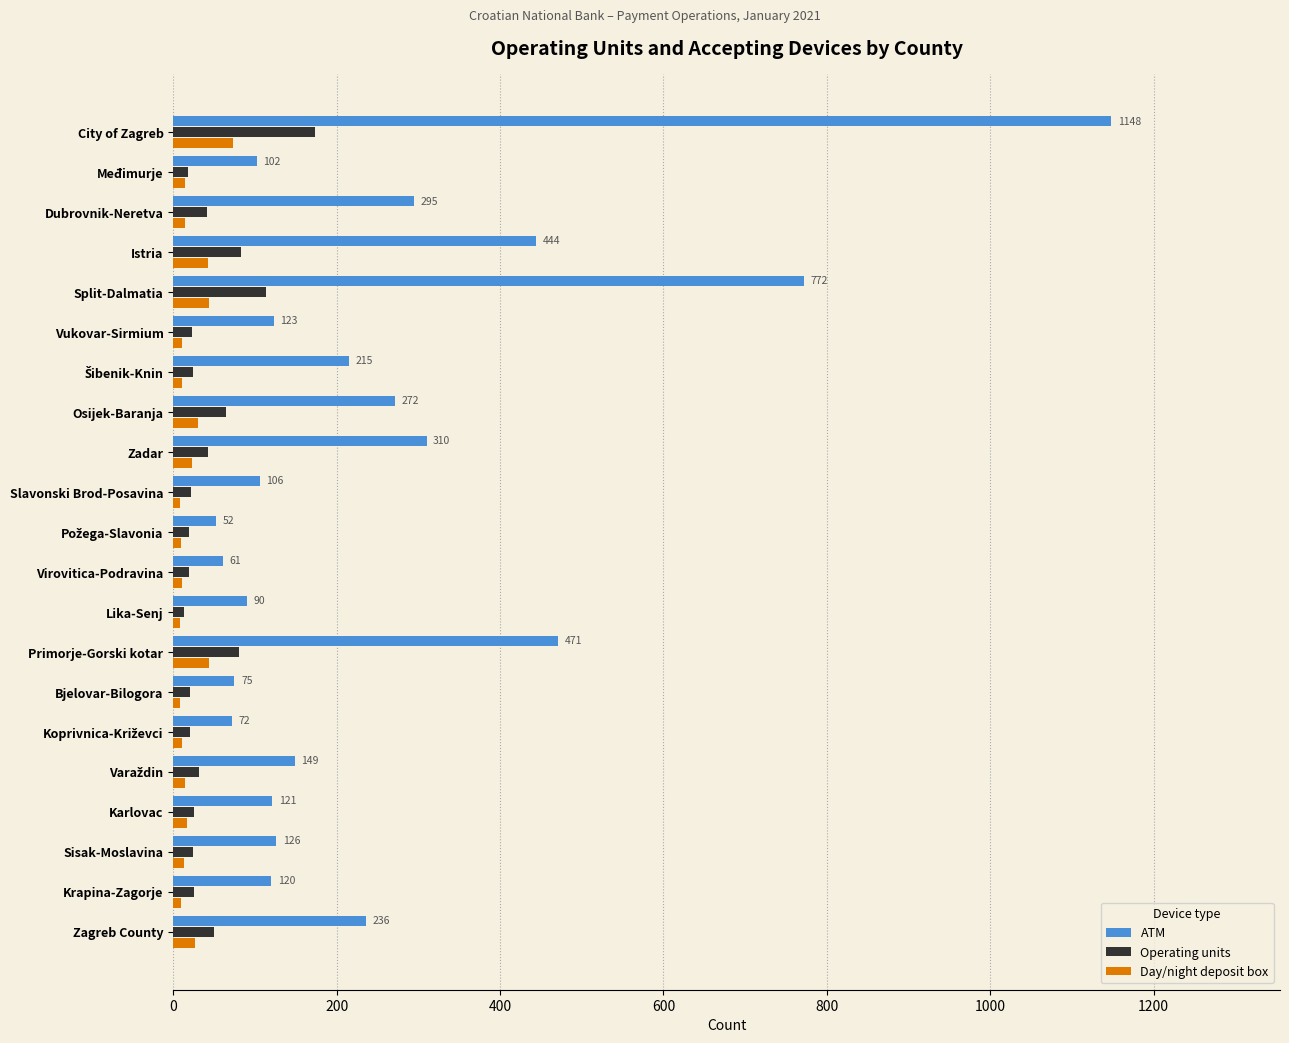

Which series has the largest total across all categories?

ATM